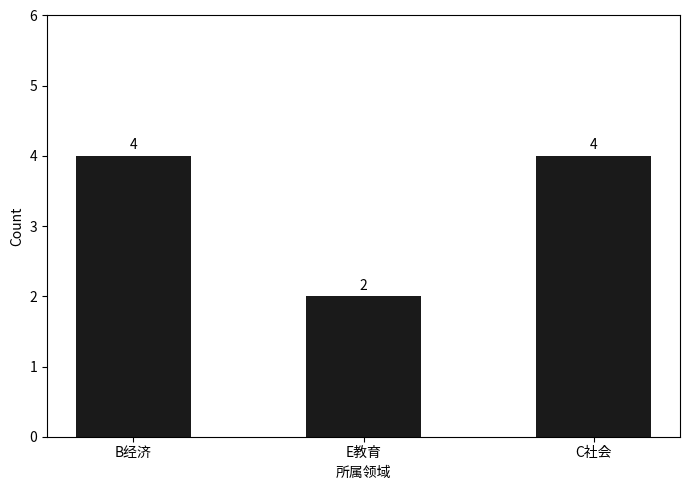

What is the change in value from E教育 to C社会?

+2